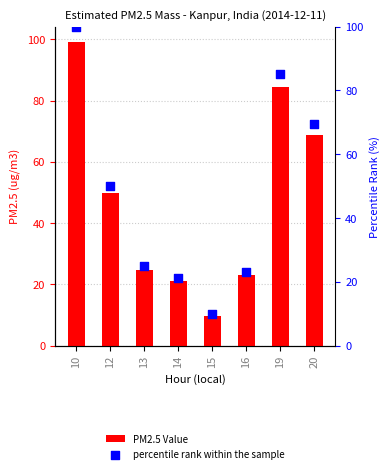

Is the value of percentile rank within the sample at 10 greater than the value of PM2.5 Value at 16?

Yes